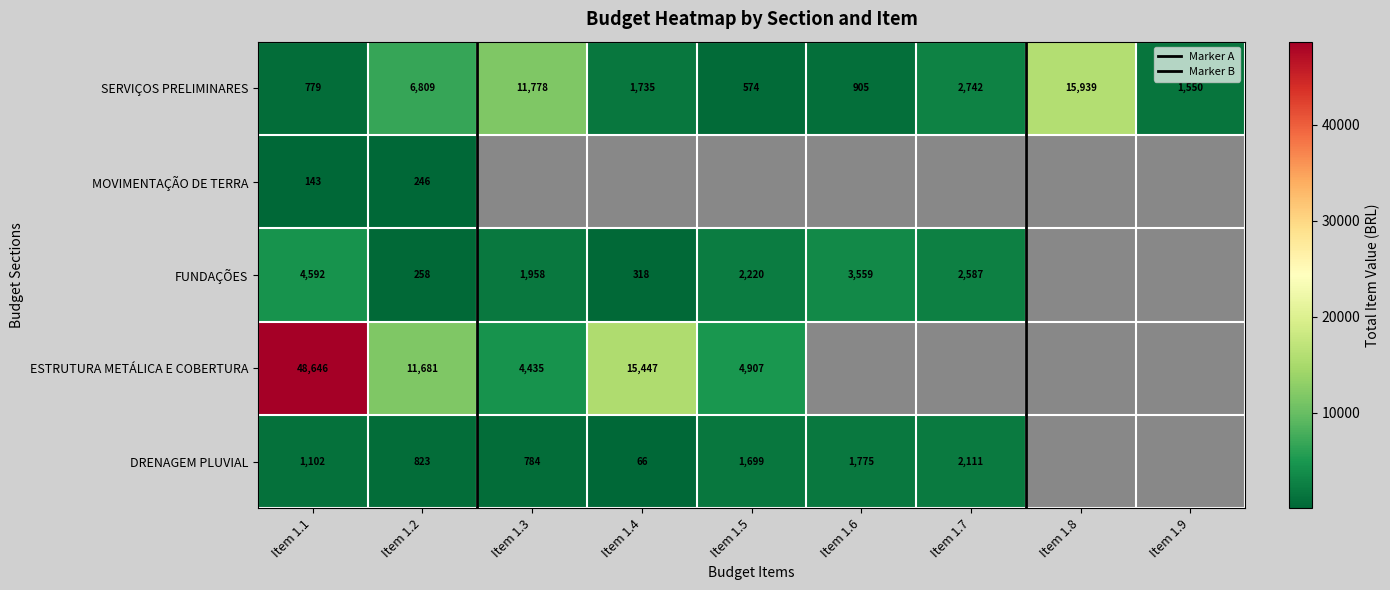

Which series changed the most between Item 1.3 and Item 1.5?

SERVIÇOS PRELIMINARES